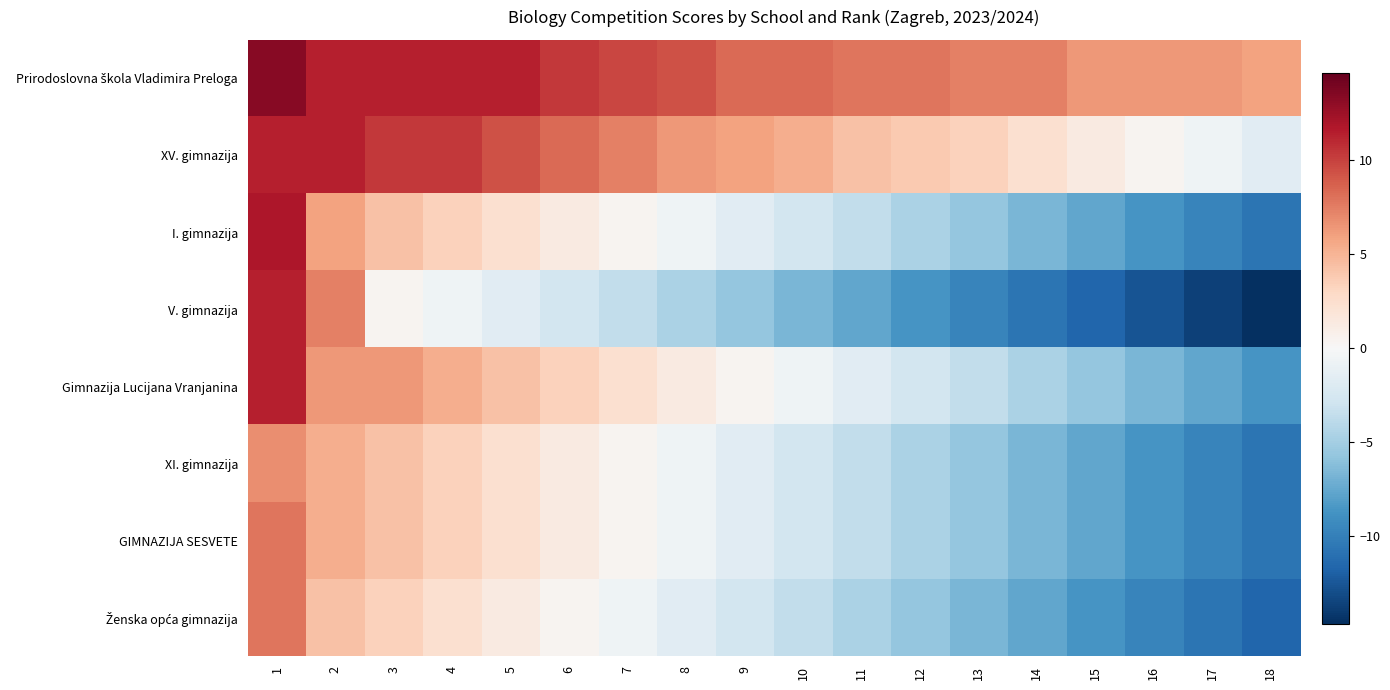

What is the spread (max minus min) of values at 14?

18.0